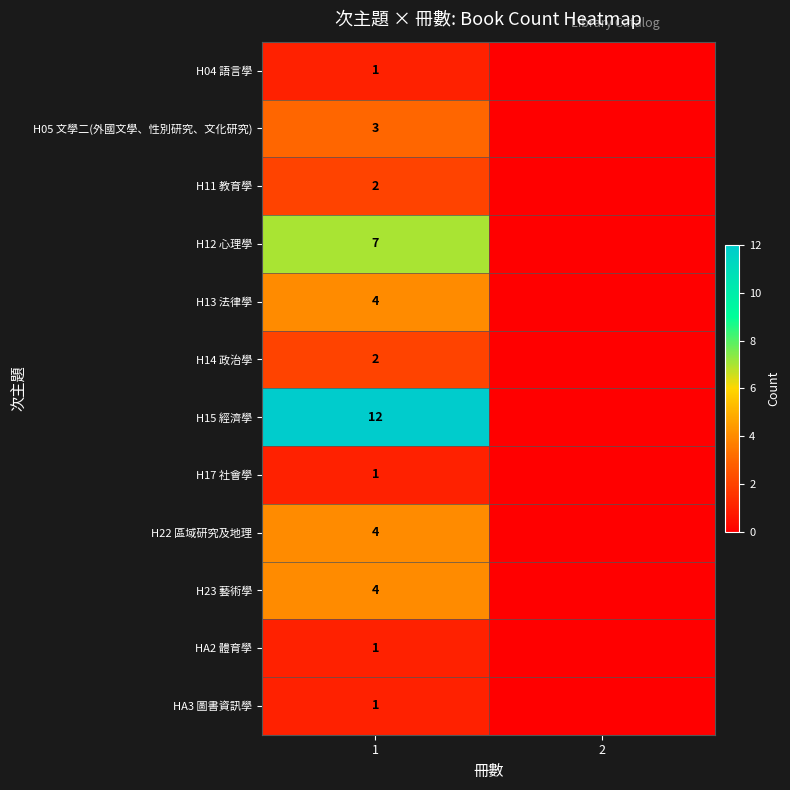

Is it true that H13 法律學 equals 4 at 1?

True